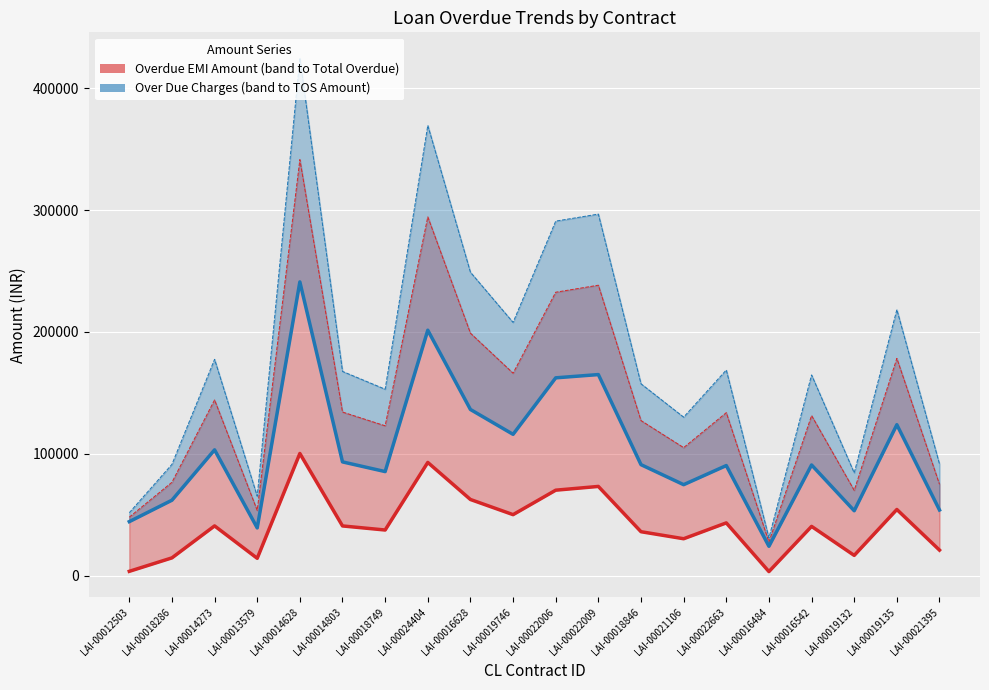

Reading left to right, extract all data points from this chart.

Overdue EMI Amount (with band to Total Overdue): 3665	14704	40932	14348	100334	40901	37560	92997	62600	50165	70231	73311	36165	30402	43400	3465	40533	16738	54396	21068
Over Due Charges (with band to TOS Amount): 44434	62007	103332	39287	241078	93442	85492	201454	136432	116043	162393	165068	91172	74751	90428	24199	90916	53361	123929	53970